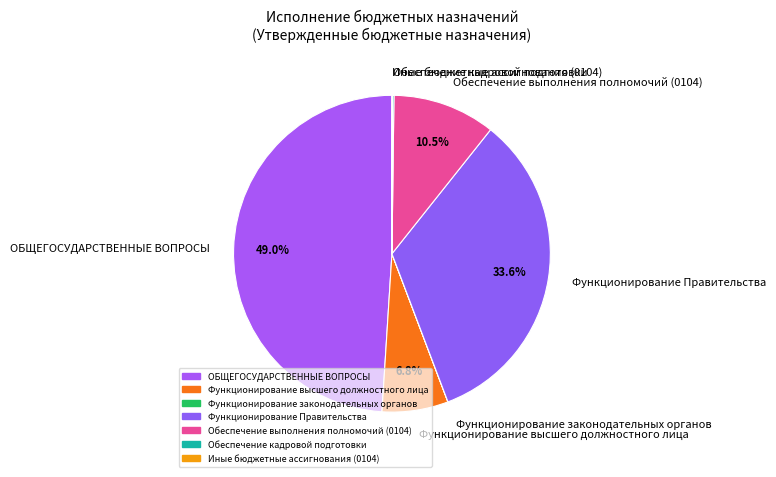

Is there a majority slice in this chart?

No